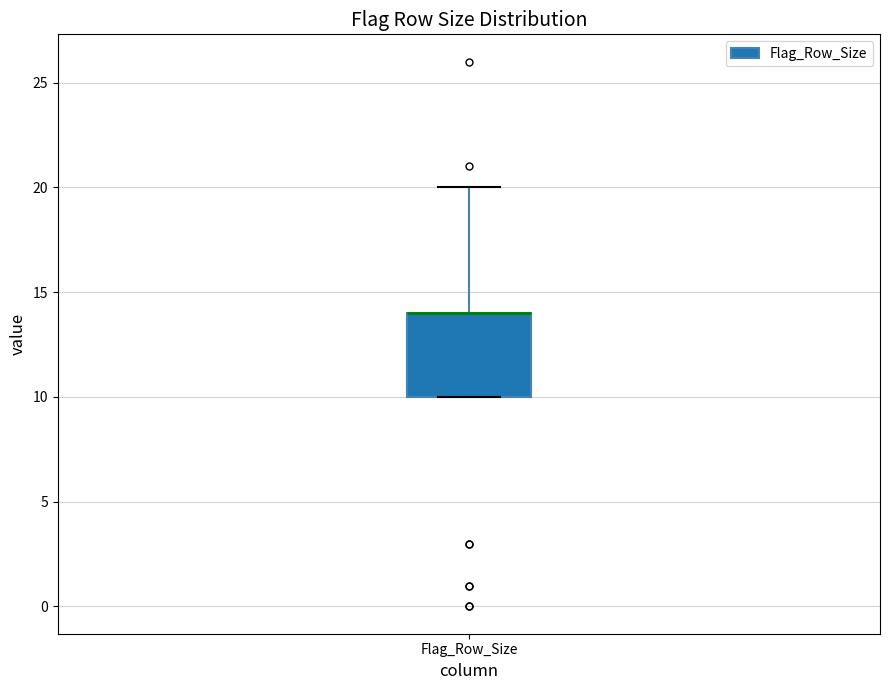

Where is the upper edge of the box for Flag_Row_Size on the y-axis? The values are not printed on the chart, so give them approximately, as read against the axis.

14